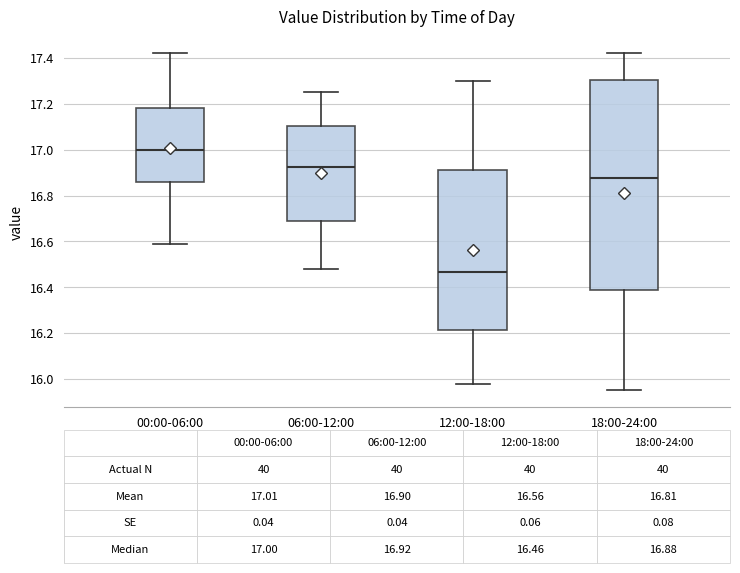

Which box is the tallest, from its lower edge to its upper edge?

18:00-24:00